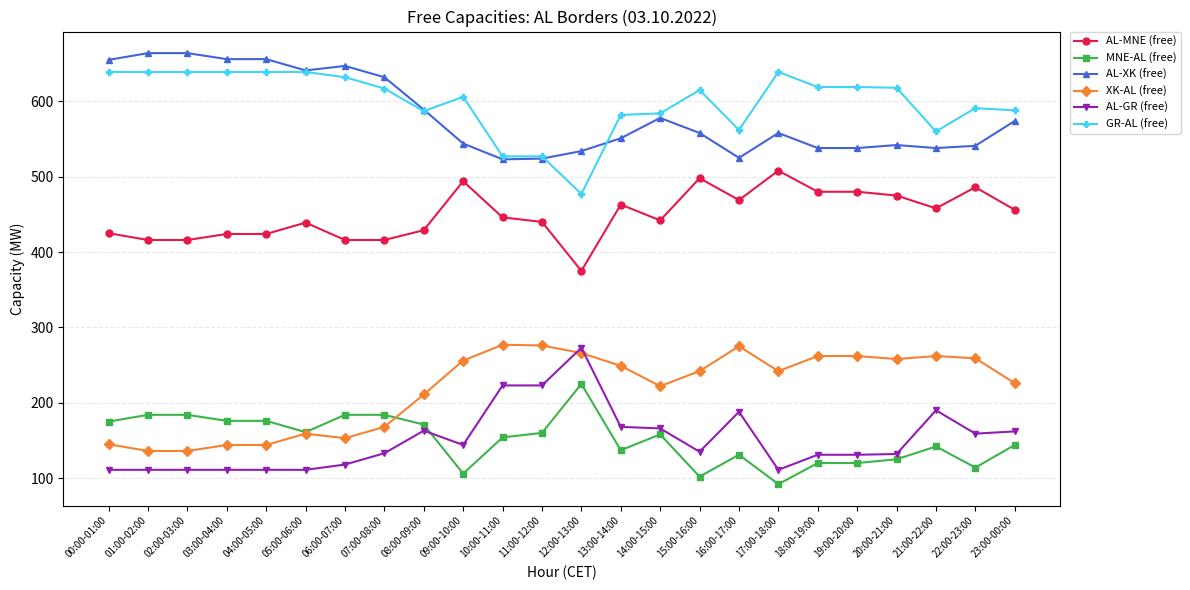

How many values in the GR-AL (free) series are below 617?

12